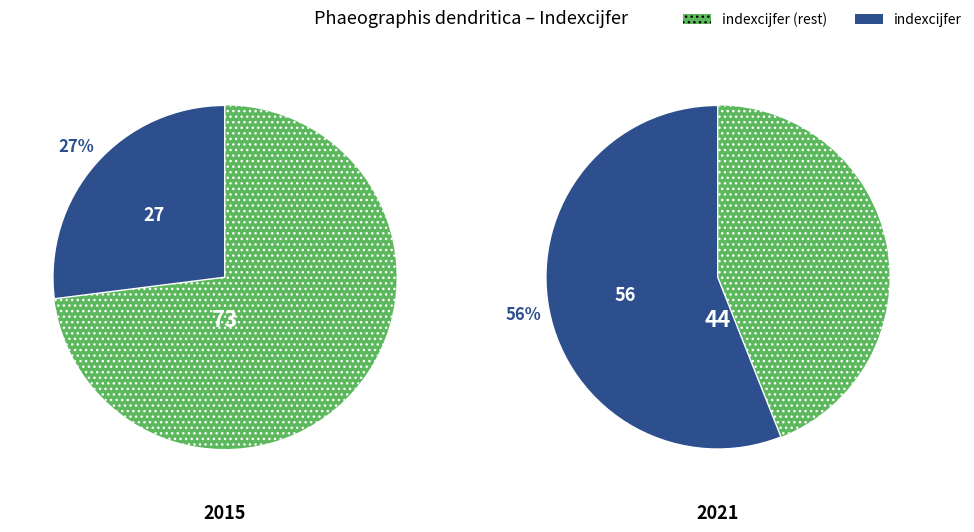

Is there any slice that represents more than half of the pie?

Yes